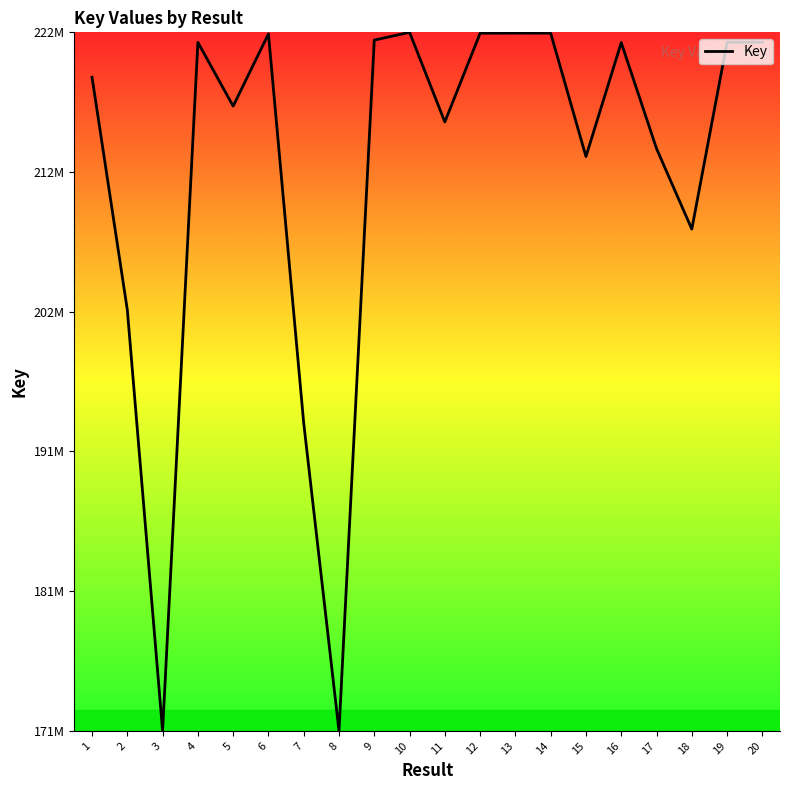

The value at 12 is 345317998. True or false?

False